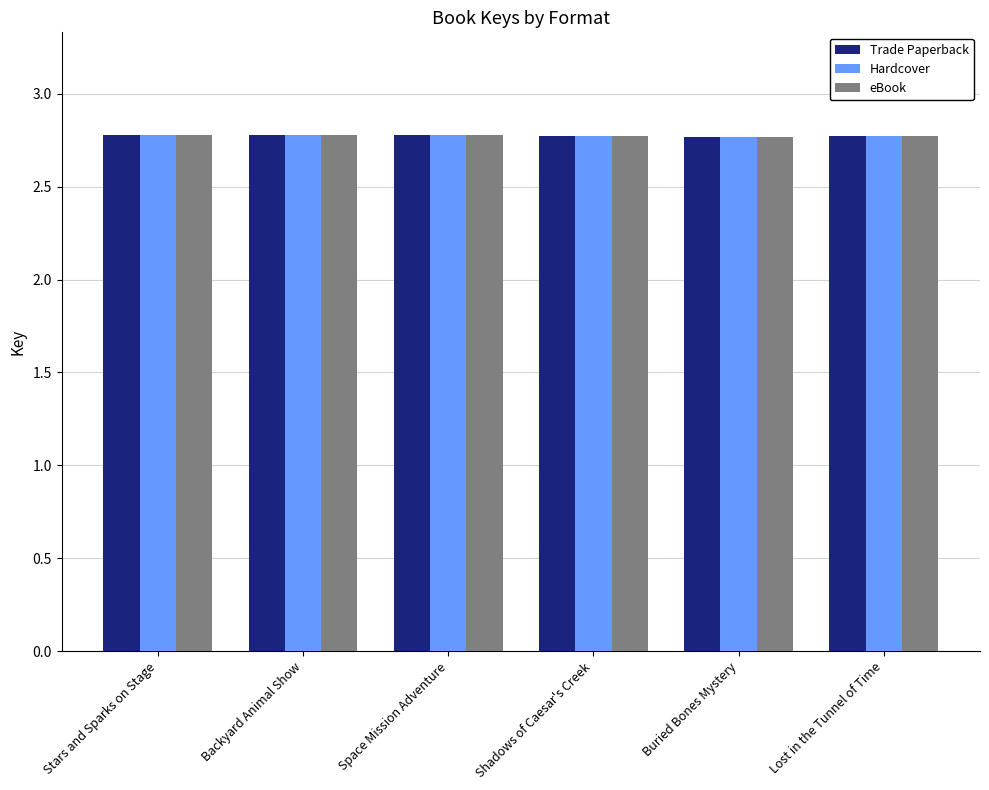

Reading right to left, what are all the values shown in this chart?

Trade Paperback: Lost in the Tunnel of Time=2.8	Buried Bones Mystery=2.8	Shadows of Caesar's Creek=2.8	Space Mission Adventure=2.8	Backyard Animal Show=2.8	Stars and Sparks on Stage=2.8
Hardcover: Lost in the Tunnel of Time=2.8	Buried Bones Mystery=2.8	Shadows of Caesar's Creek=2.8	Space Mission Adventure=2.8	Backyard Animal Show=2.8	Stars and Sparks on Stage=2.8
eBook: Lost in the Tunnel of Time=2.8	Buried Bones Mystery=2.8	Shadows of Caesar's Creek=2.8	Space Mission Adventure=2.8	Backyard Animal Show=2.8	Stars and Sparks on Stage=2.8